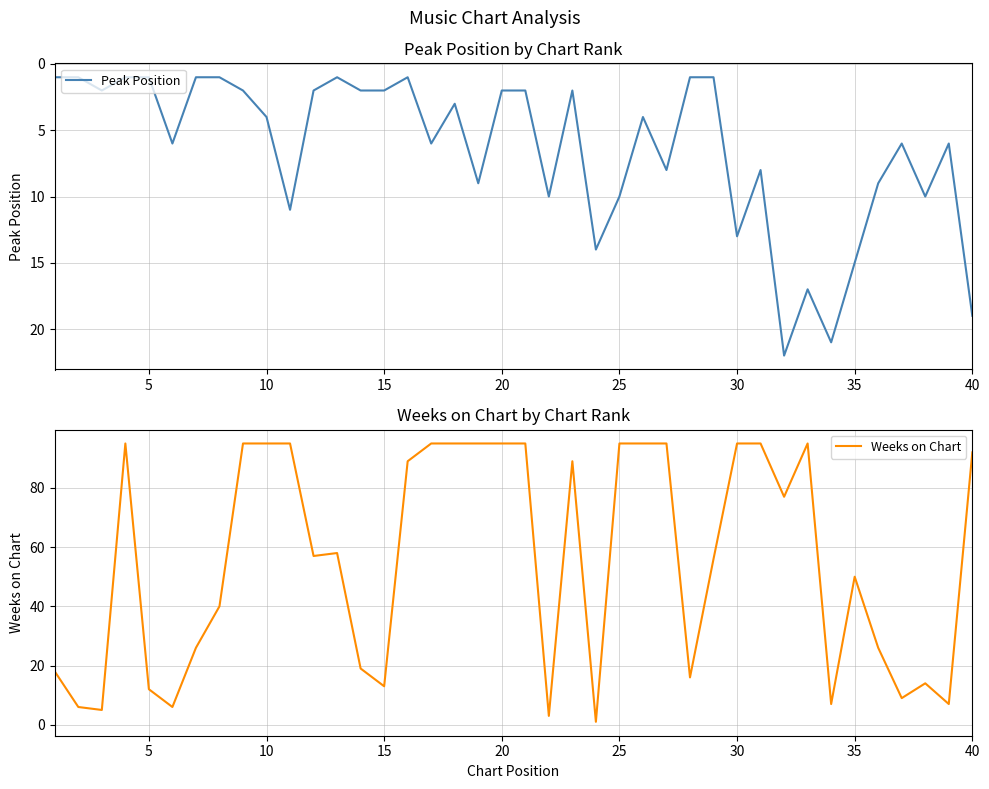

What is the maximum value for Weeks on Chart?

95